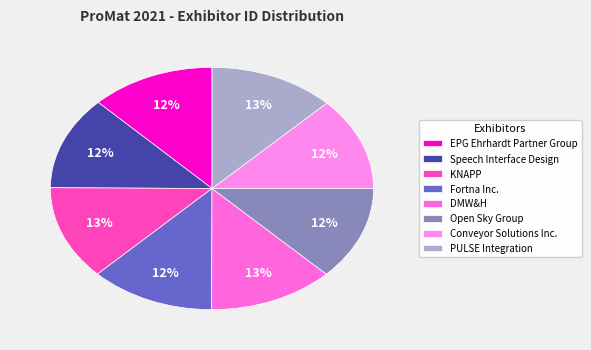

Count the number of slices in the pie.

8